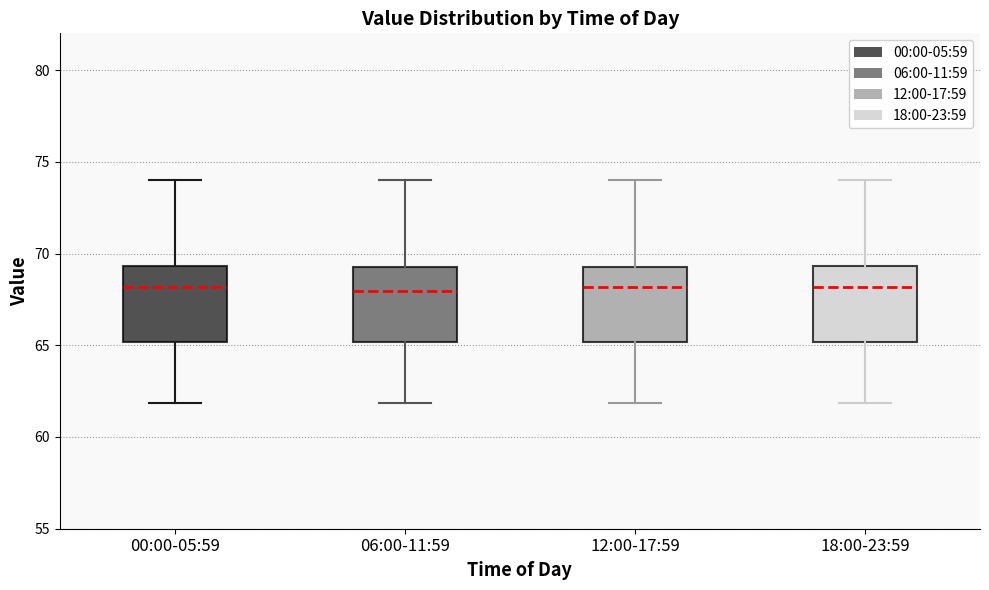

Where does the upper whisker of the box for 06:00-11:59 end on the y-axis? The values are not printed on the chart, so give them approximately, as read against the axis.

74.0